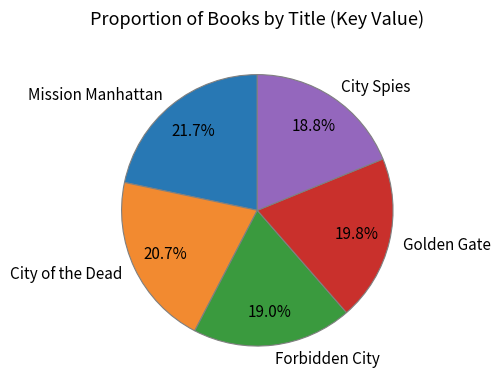

Between Mission Manhattan and Golden Gate, which is larger?

Mission Manhattan